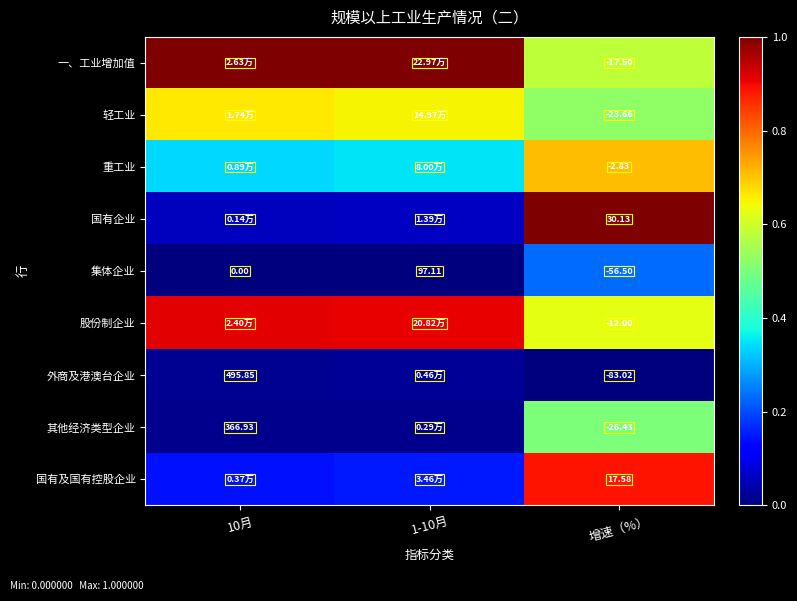

The 国有及国有控股企业 series shows 0.2 at 10月. True or false?

False